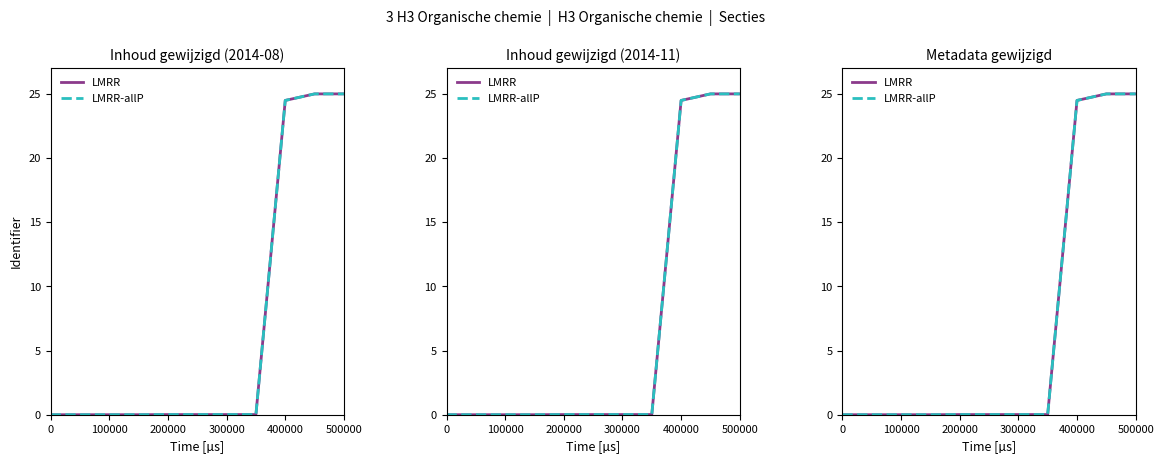

Which has a higher value, 300000 or 400000?

400000